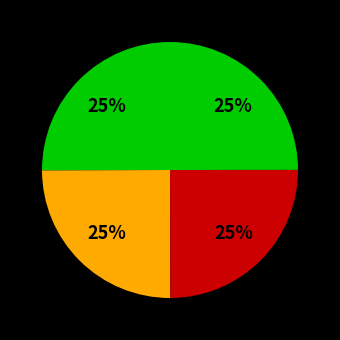

How many segments does this pie chart have?

4